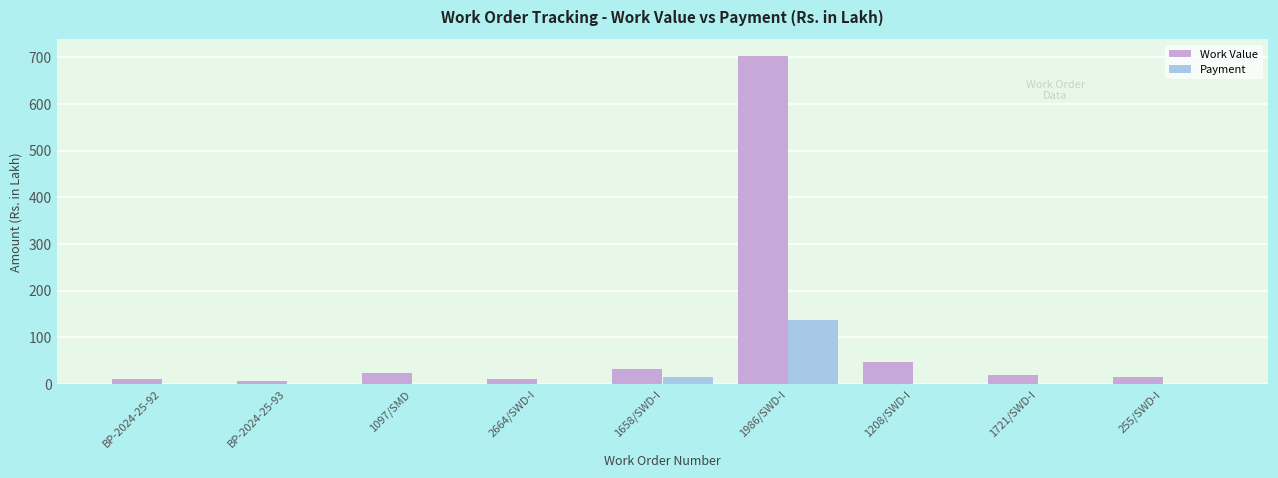

Which series has the largest total across all categories?

Work Value